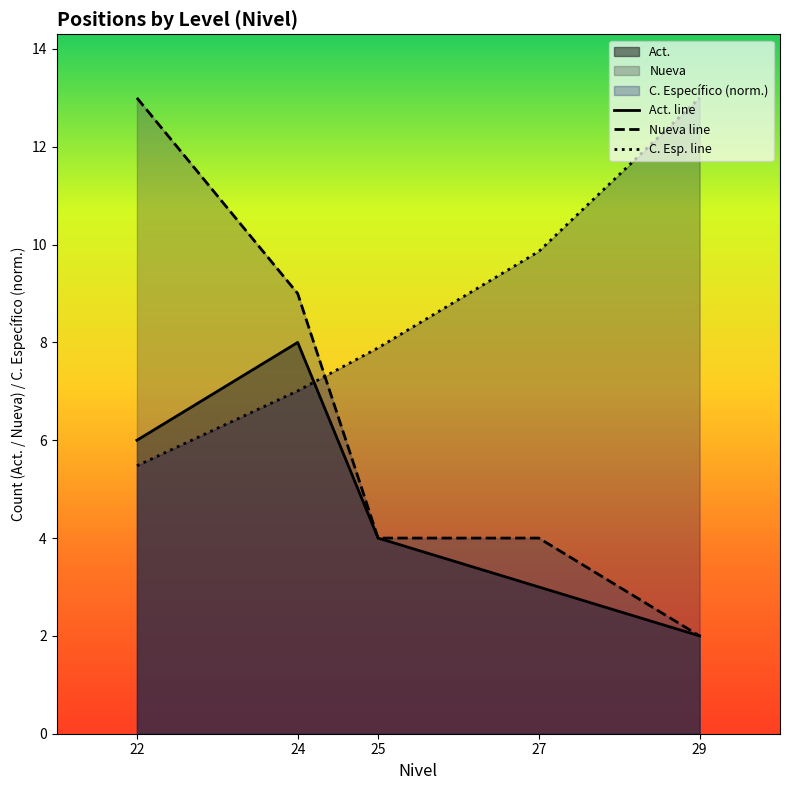

True or false: C. Esp. line and Act. line intersect in this chart.

True